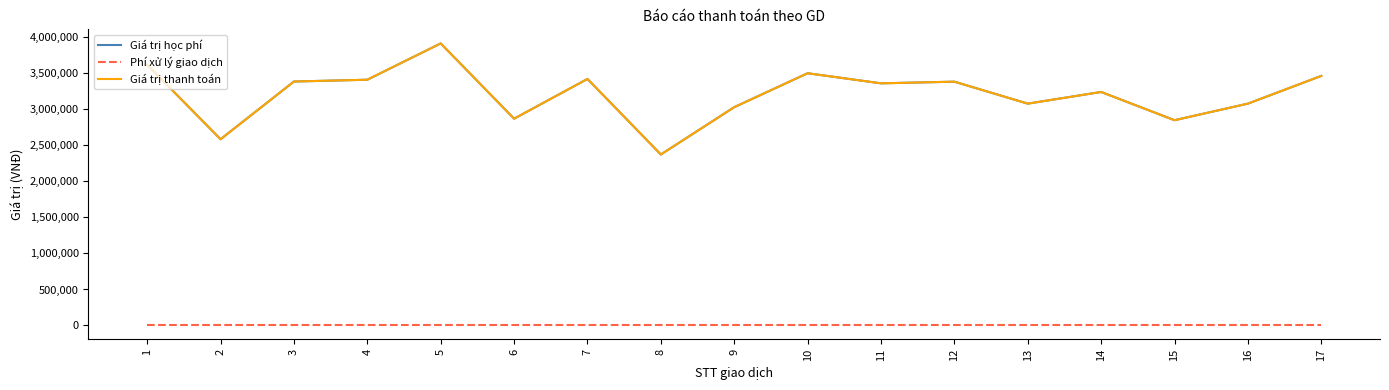

Is this an area chart (filled region under the line)?

No